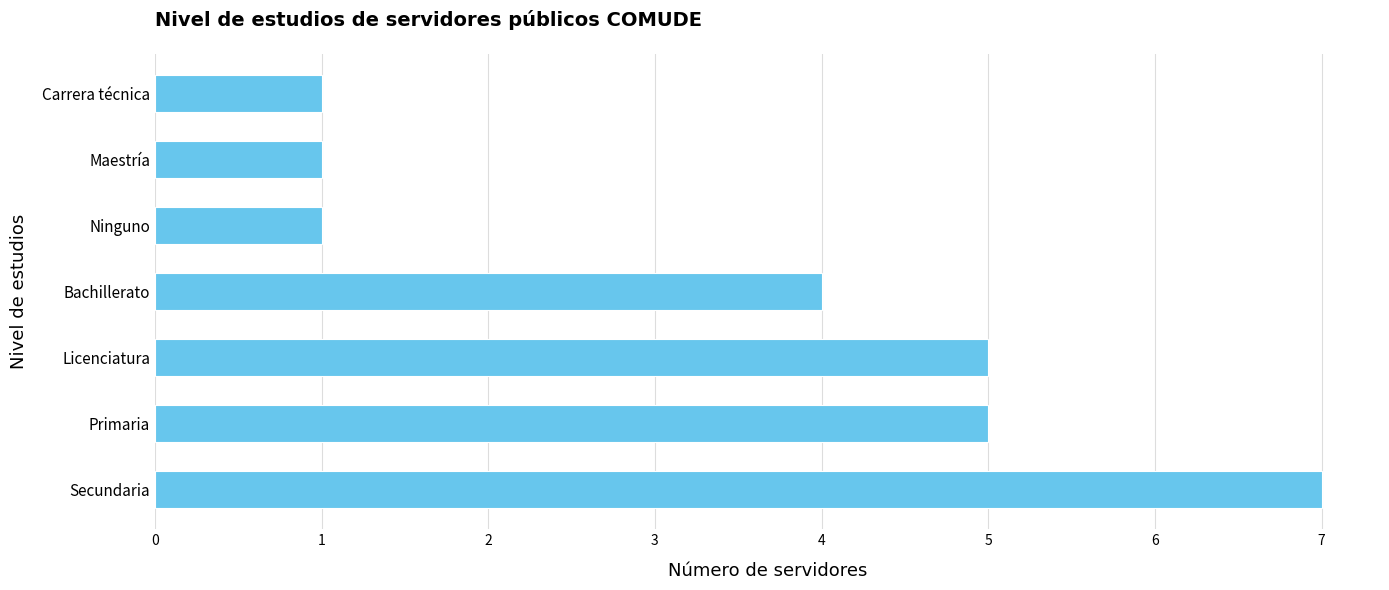

Approximately how many times larger is the value at Maestría compared to Carrera técnica?

1.0